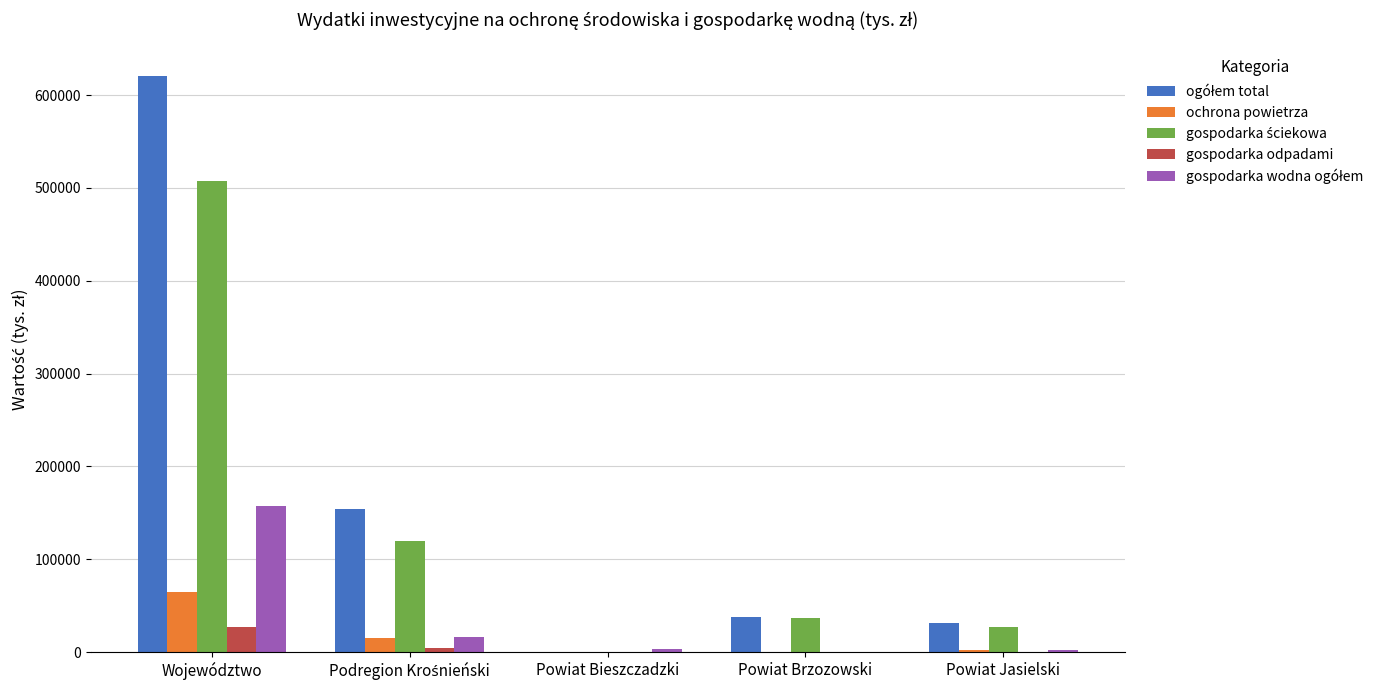

What is the highest value of the ochrona powietrza series?

64341.7